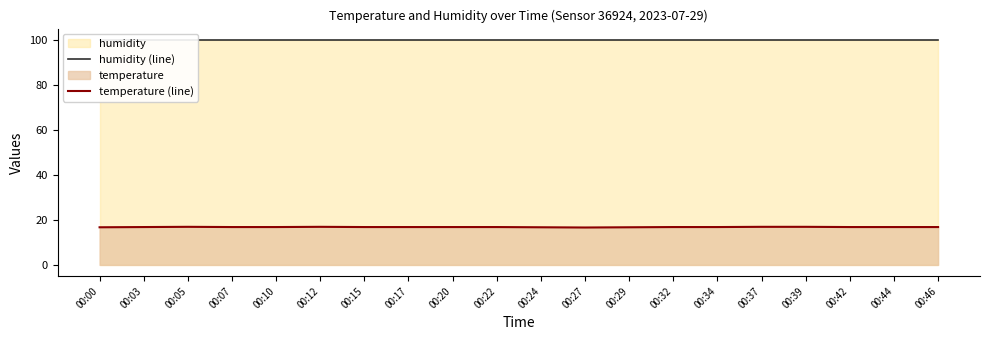

What is the sum of all temperature (line) values?

335.9